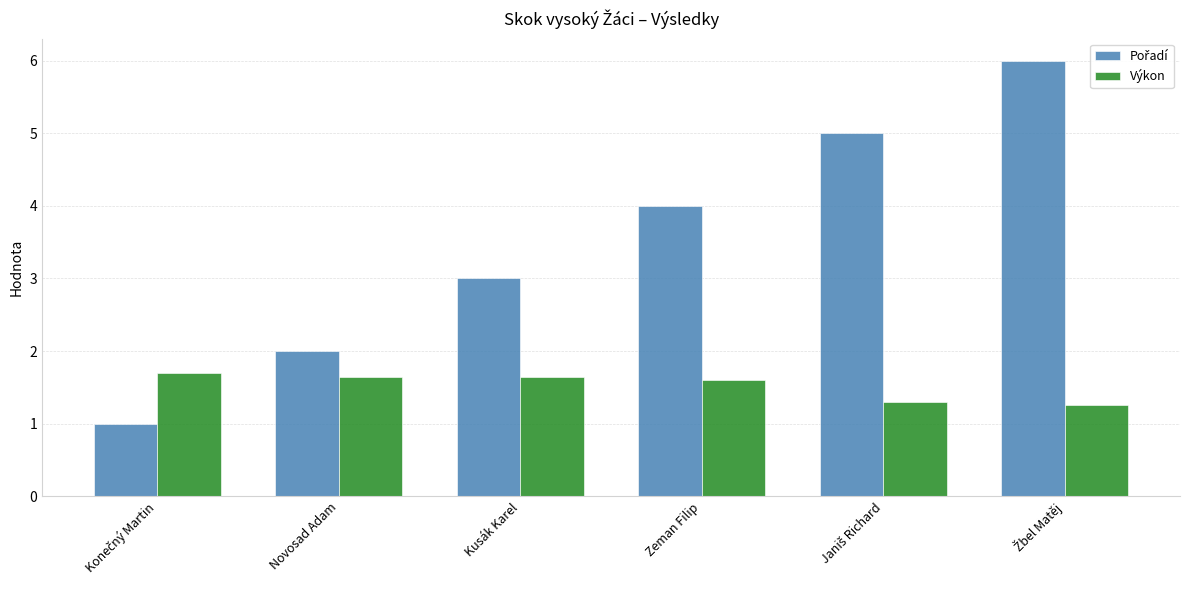

The Výkon series shows 1.6 at Novosad Adam. True or false?

True